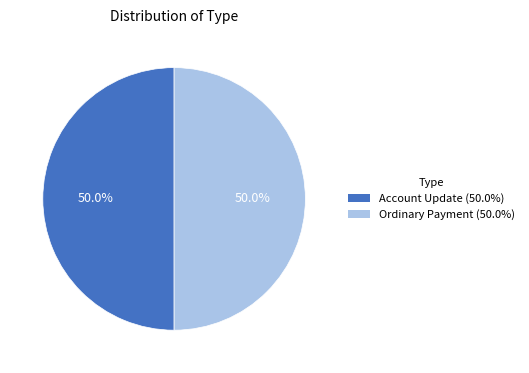

What is the ratio of the value at Ordinary Payment (50.0%) to the value at Account Update (50.0%)?

1.0